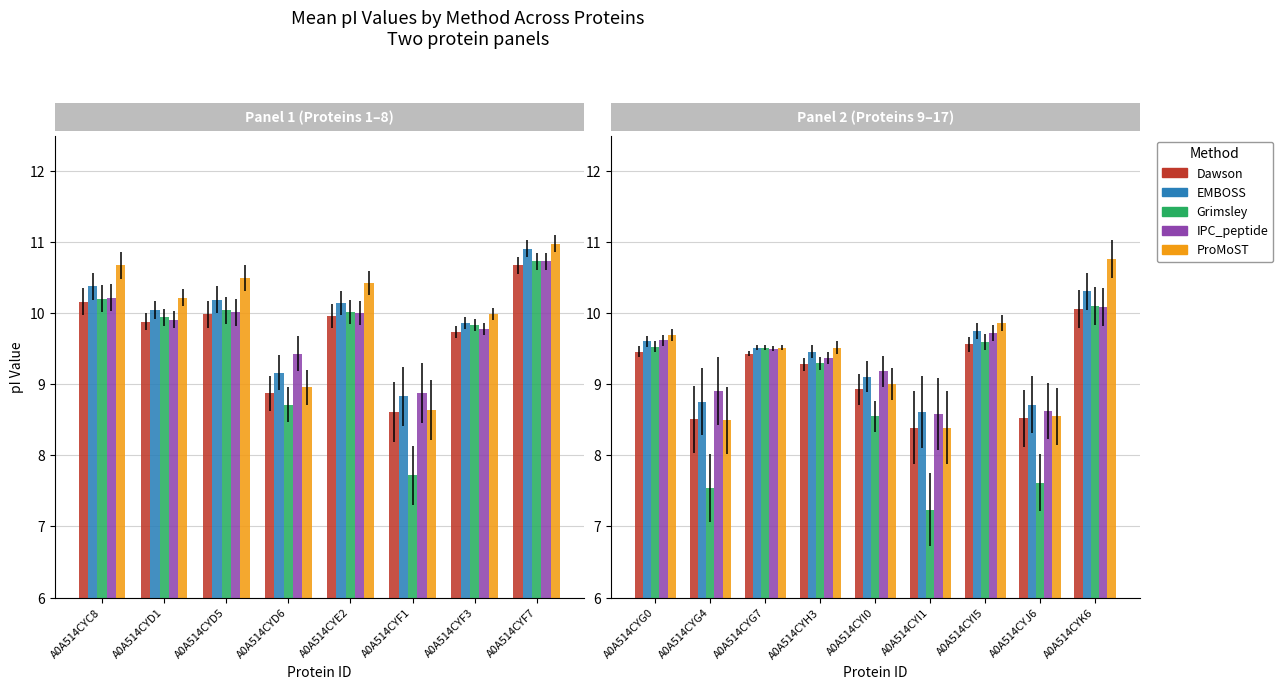

What position from the left is A0A514CYI0?

5